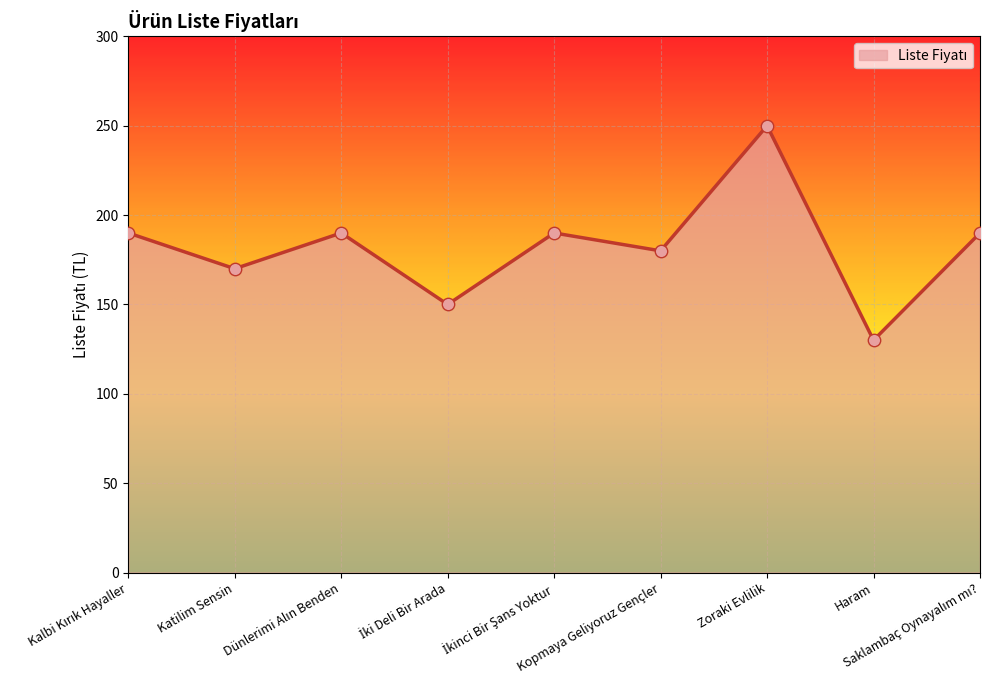

What is the smallest value displayed?

130